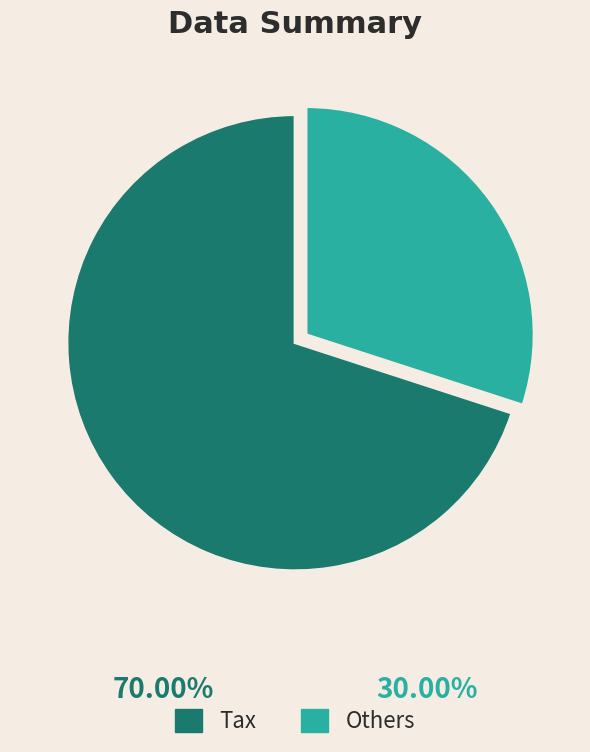

What is the majority slice?

Tax